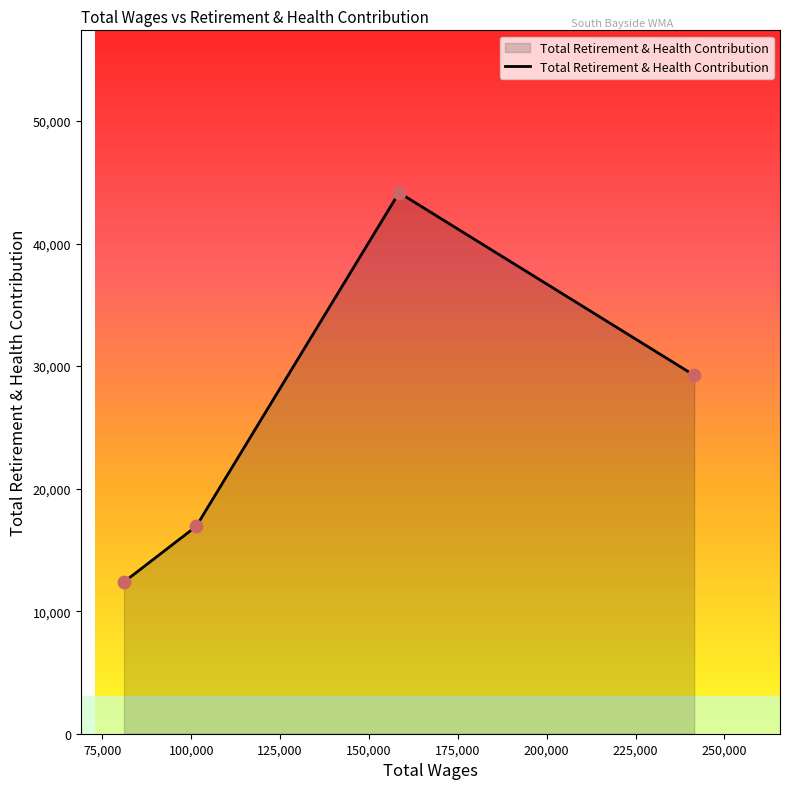

True or false: the data has more than 1 interior local peaks.

False